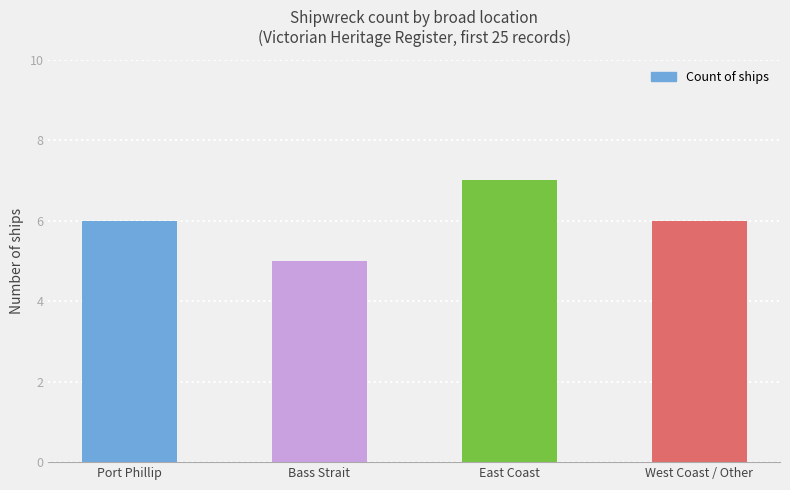

What is the change in value from Port Phillip to East Coast?

+1